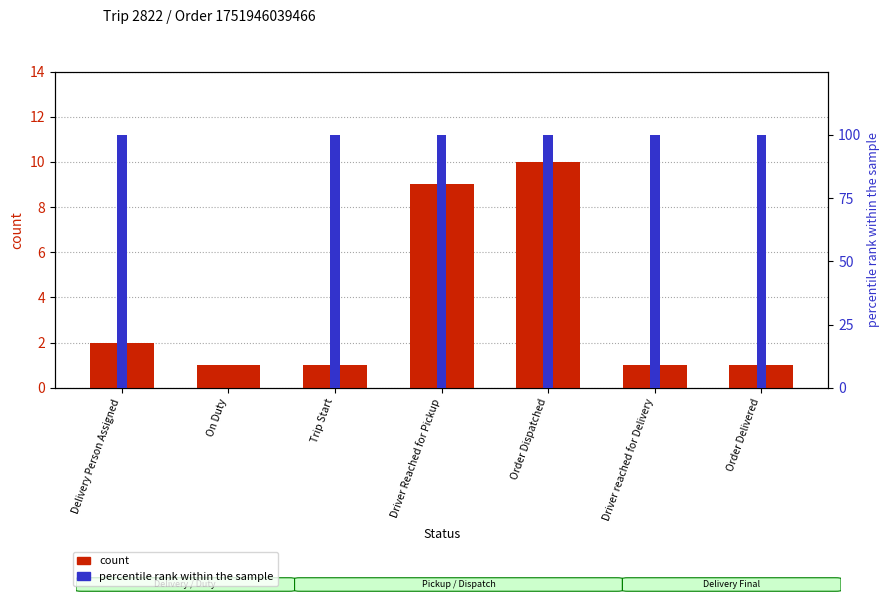

Reading right to left, list all the values displayed in this chart.

count: Order Delivered=1	Driver reached for Delivery=1	Order Dispatched=10	Driver Reached for Pickup=9	Trip Start=1	On Duty=1	Delivery Person Assigned=2
percentile rank within the sample: Order Delivered=100	Driver reached for Delivery=100	Order Dispatched=100	Driver Reached for Pickup=100	Trip Start=100	On Duty=0	Delivery Person Assigned=100